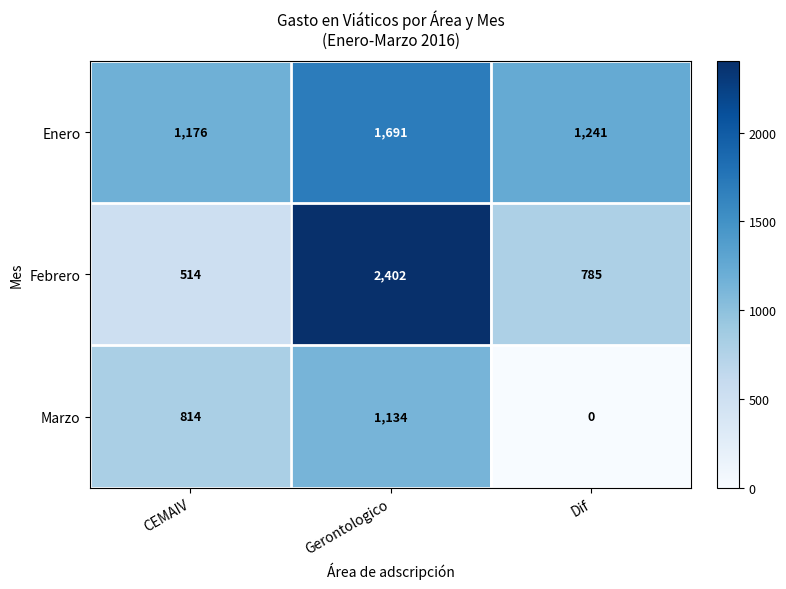

Is the value of Enero at CEMAIV greater than the value of Marzo at CEMAIV?

Yes